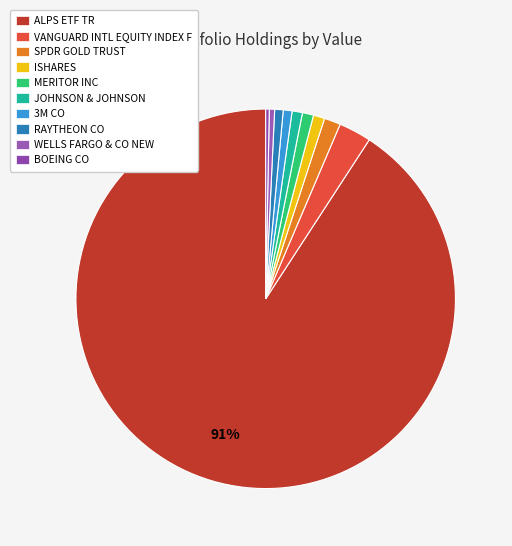

To the nearest percent, what is the difference between the largest and smallest slice percentages?

91%